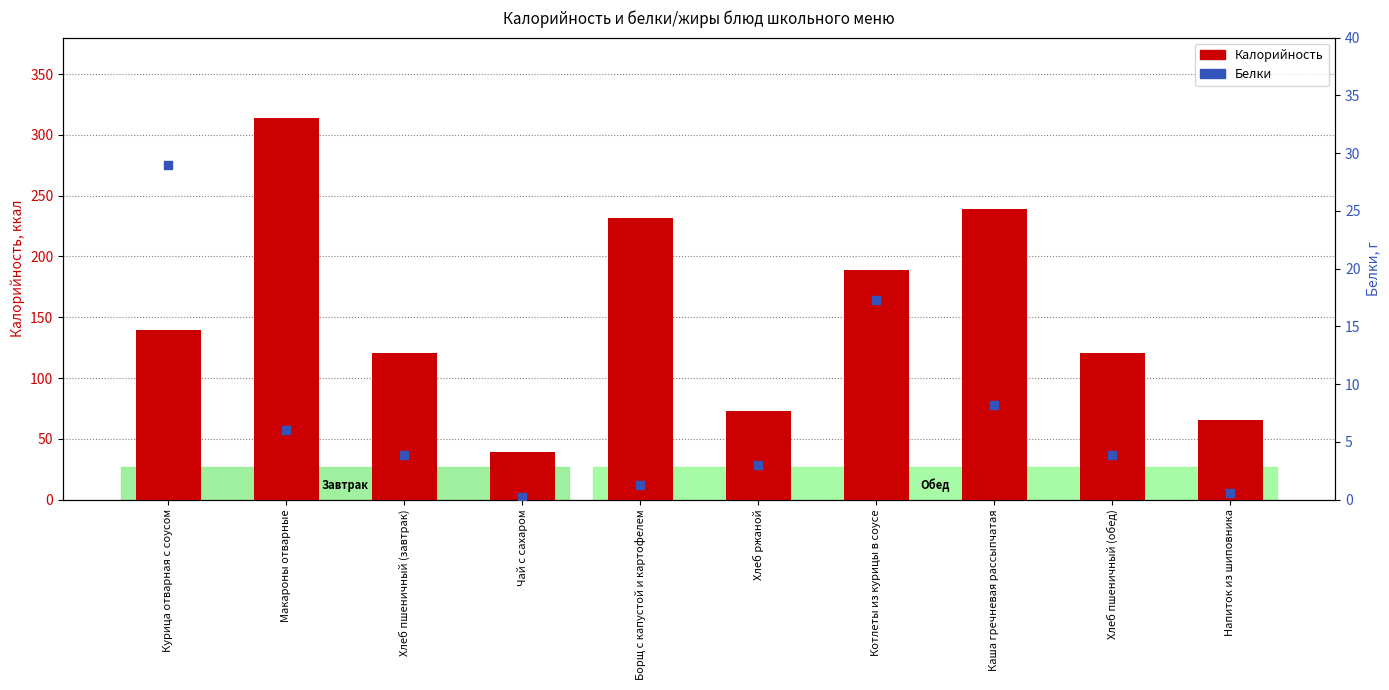

Which series contains the lowest Y value?

Белки